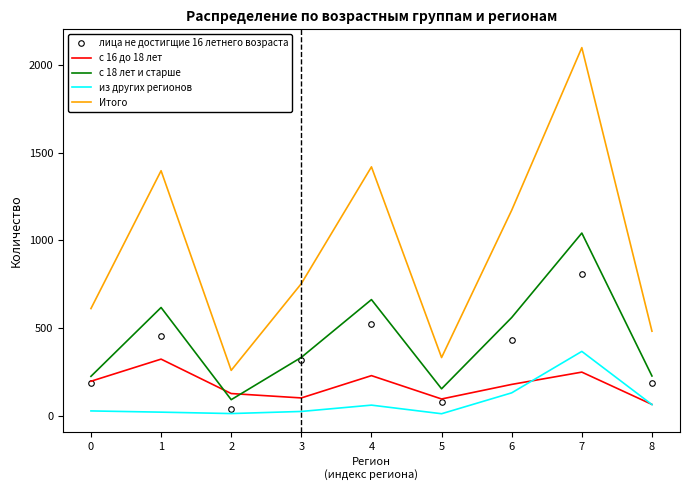

What is the sum of the Итого values at 8 and 6?

1655